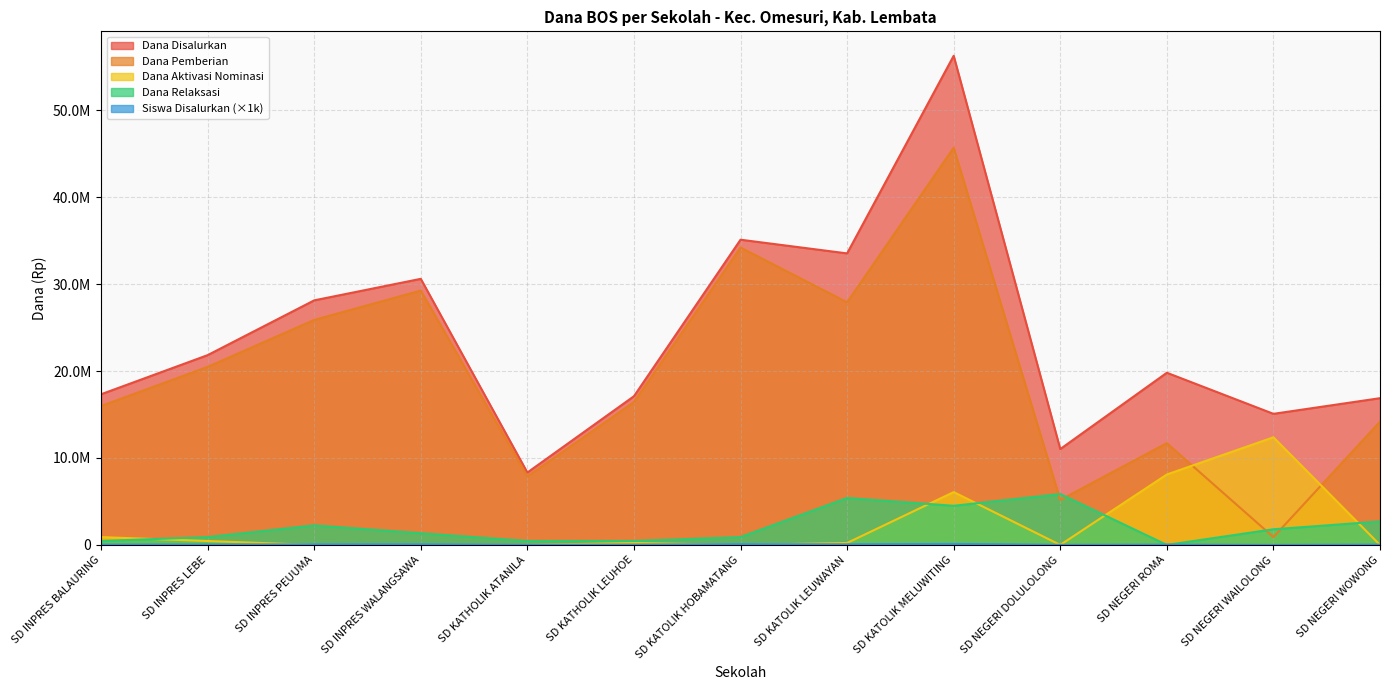

At which label does Dana Pemberian first exceed 16425000?

SD INPRES LEBE